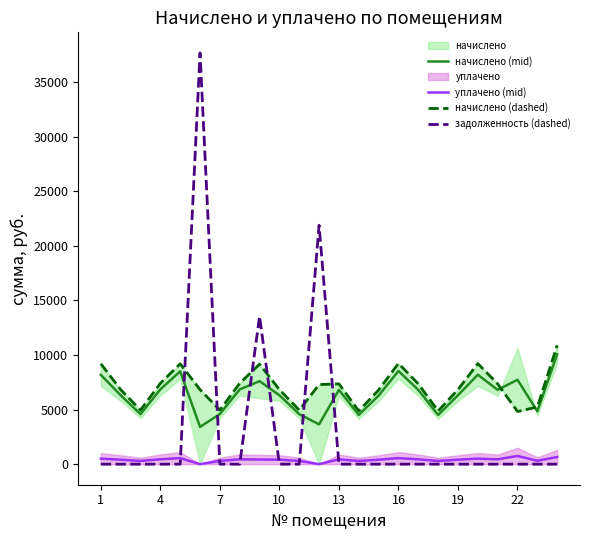

After their last crossing, which series has the higher values: задолженность (dashed) or начислено (dashed)?

начислено (dashed)